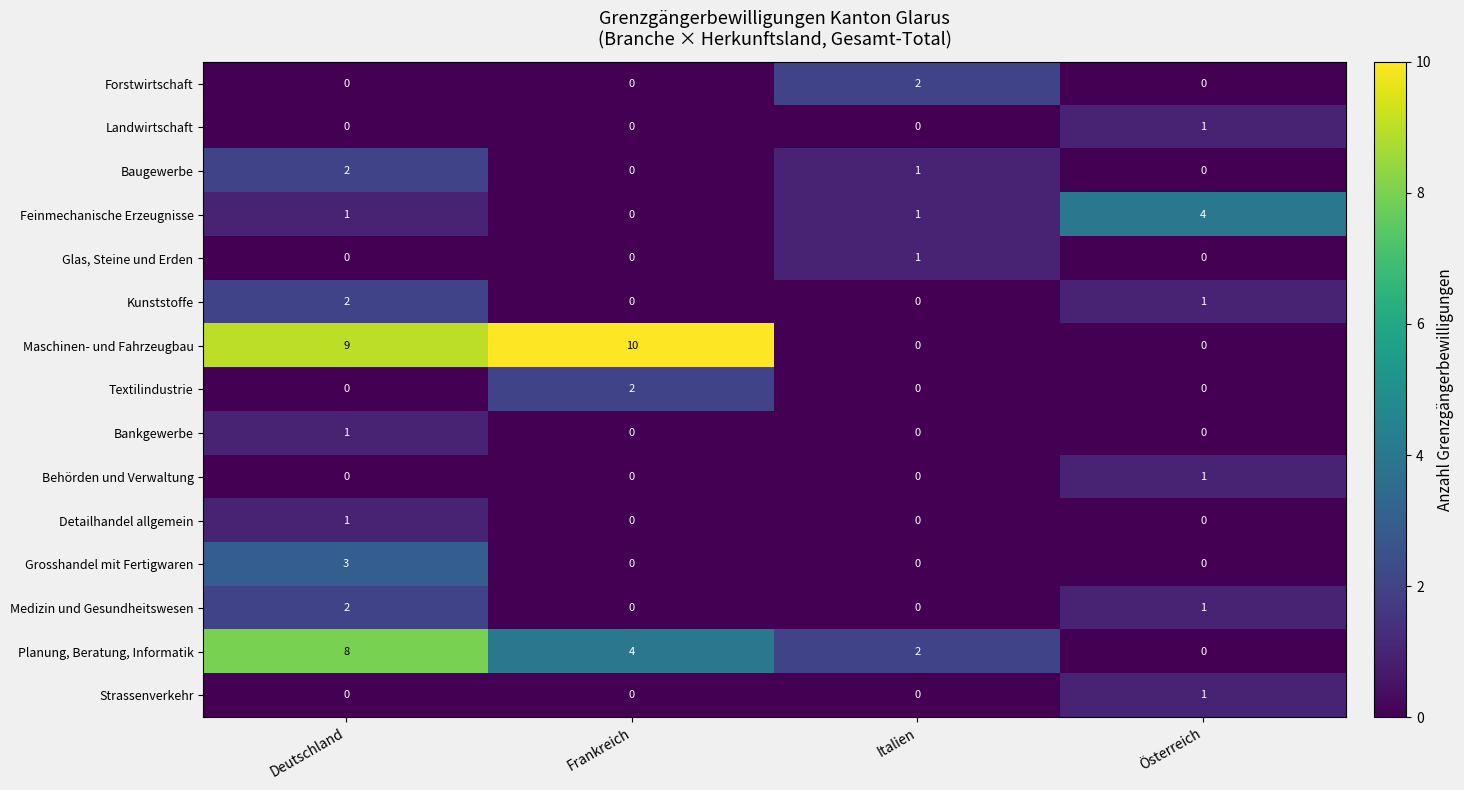

Where is Maschinen- und Fahrzeugbau nearest to the value 5?

Deutschland